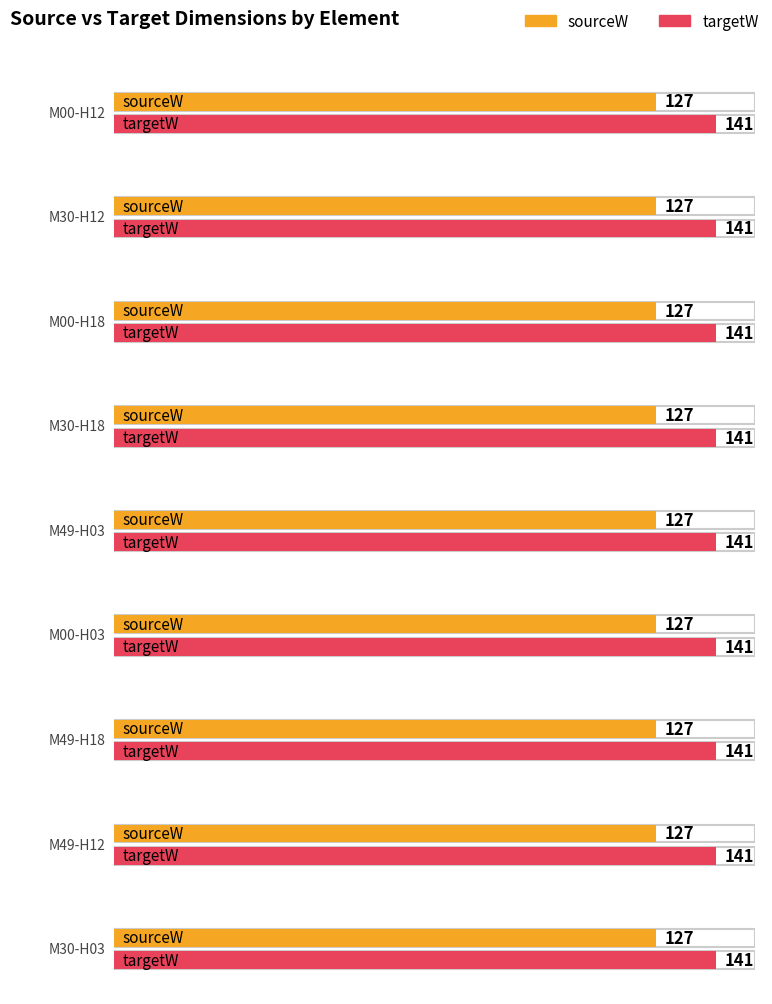

What position from the right is M49-H18?

3